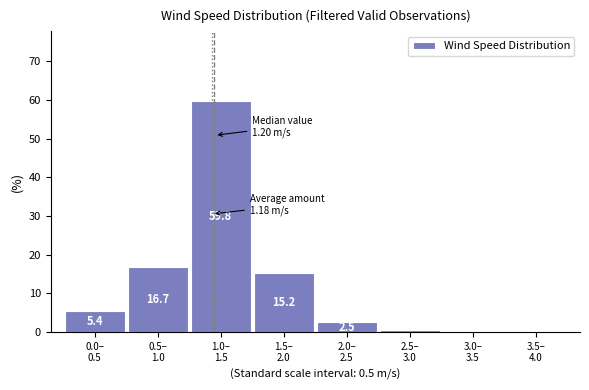

What is the greatest value displayed?

59.8